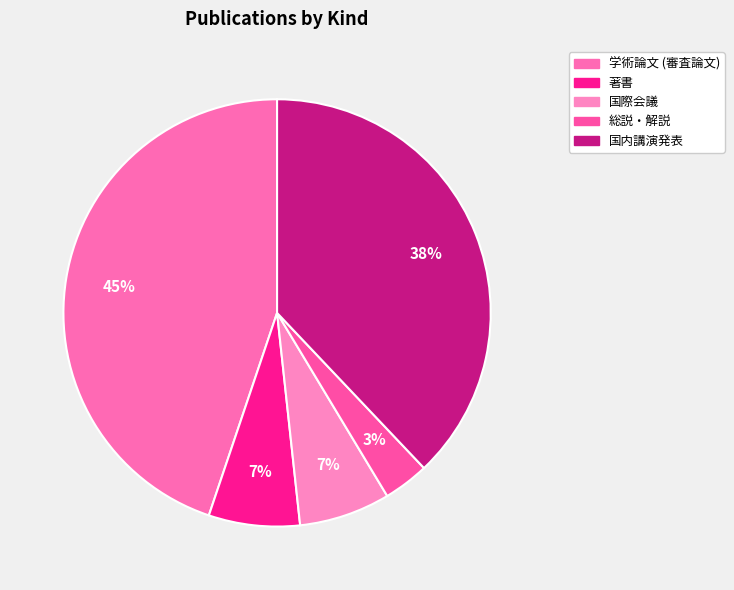

What is the smallest slice in the pie chart?

総説・解説